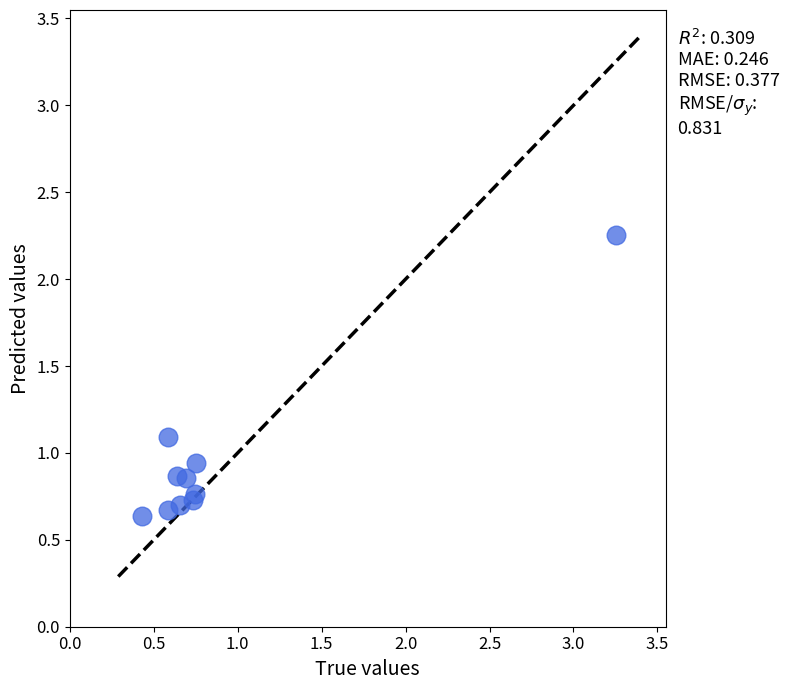

What is the average Y value?

1.0